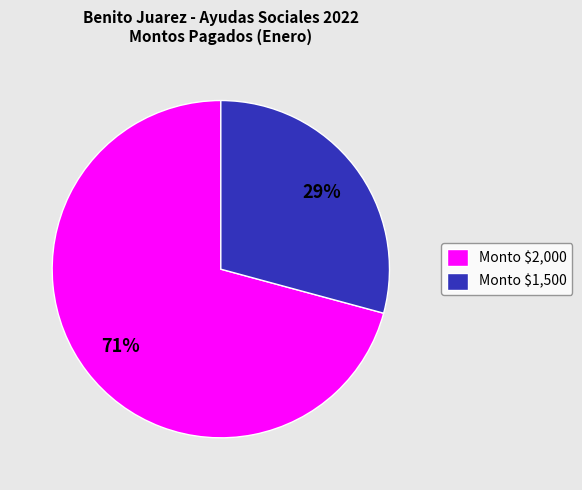

Rank the categories by value from lowest to highest.

Monto $1,500, Monto $2,000